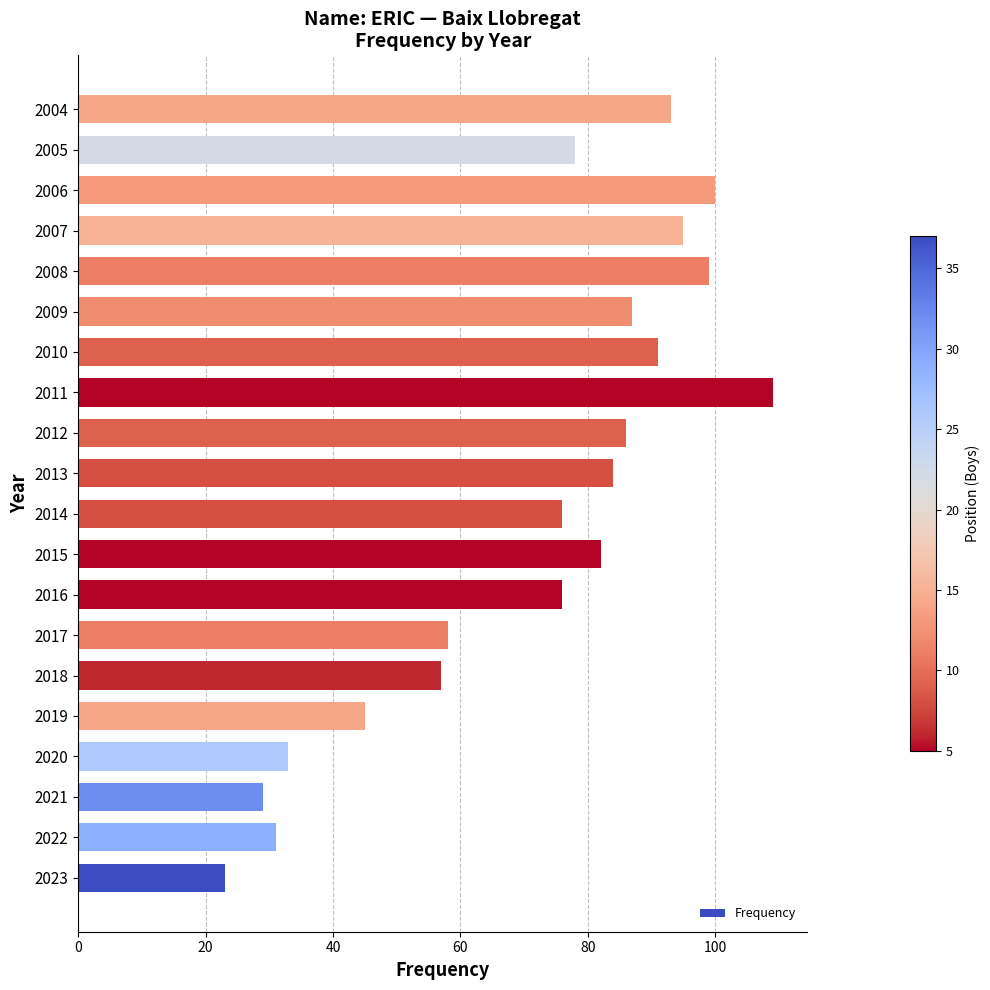

What is the change in value from 2014 to 2011?

+33